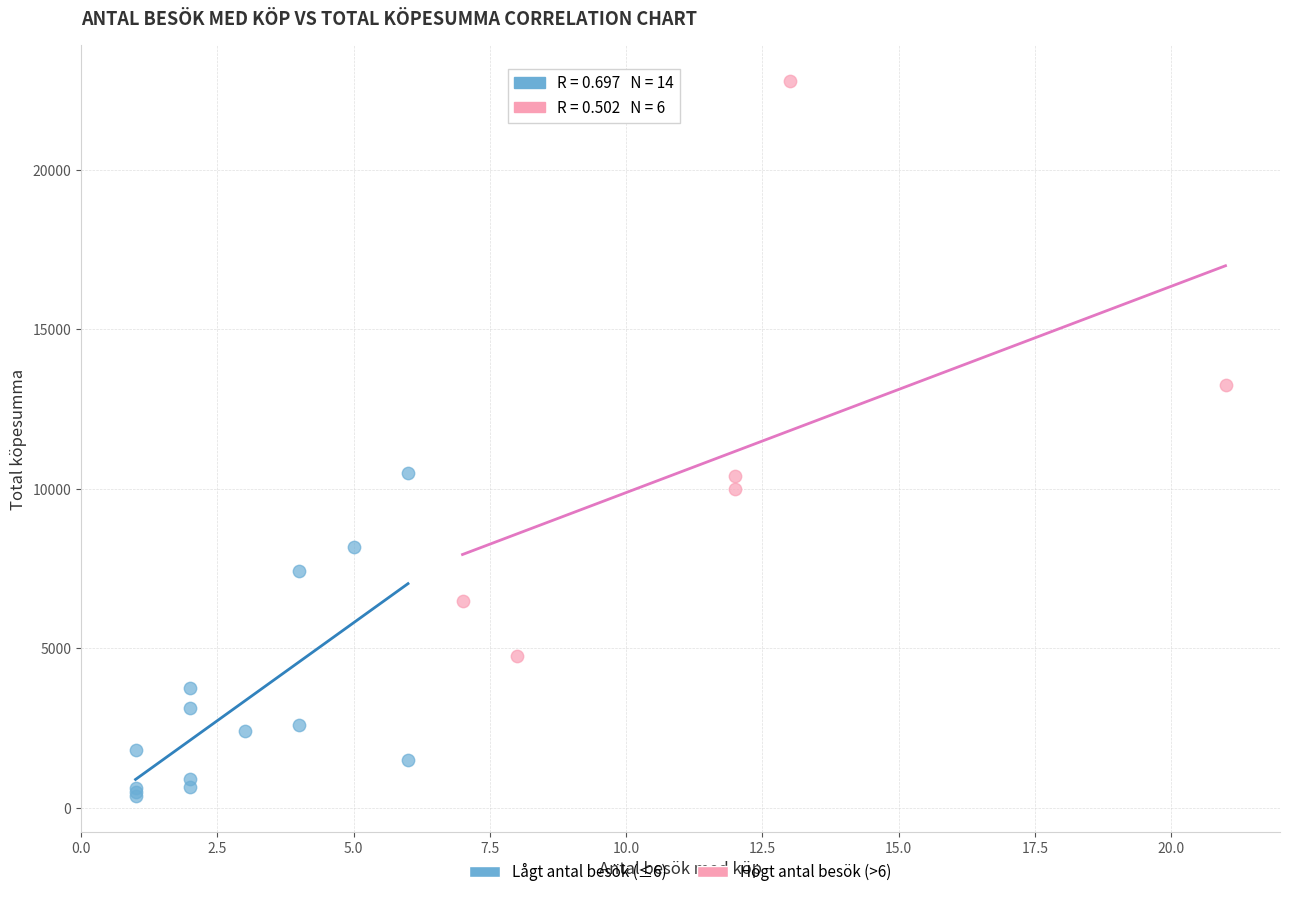

Which series reaches the minimum Y coordinate?

Lågt antal besök (≤6)